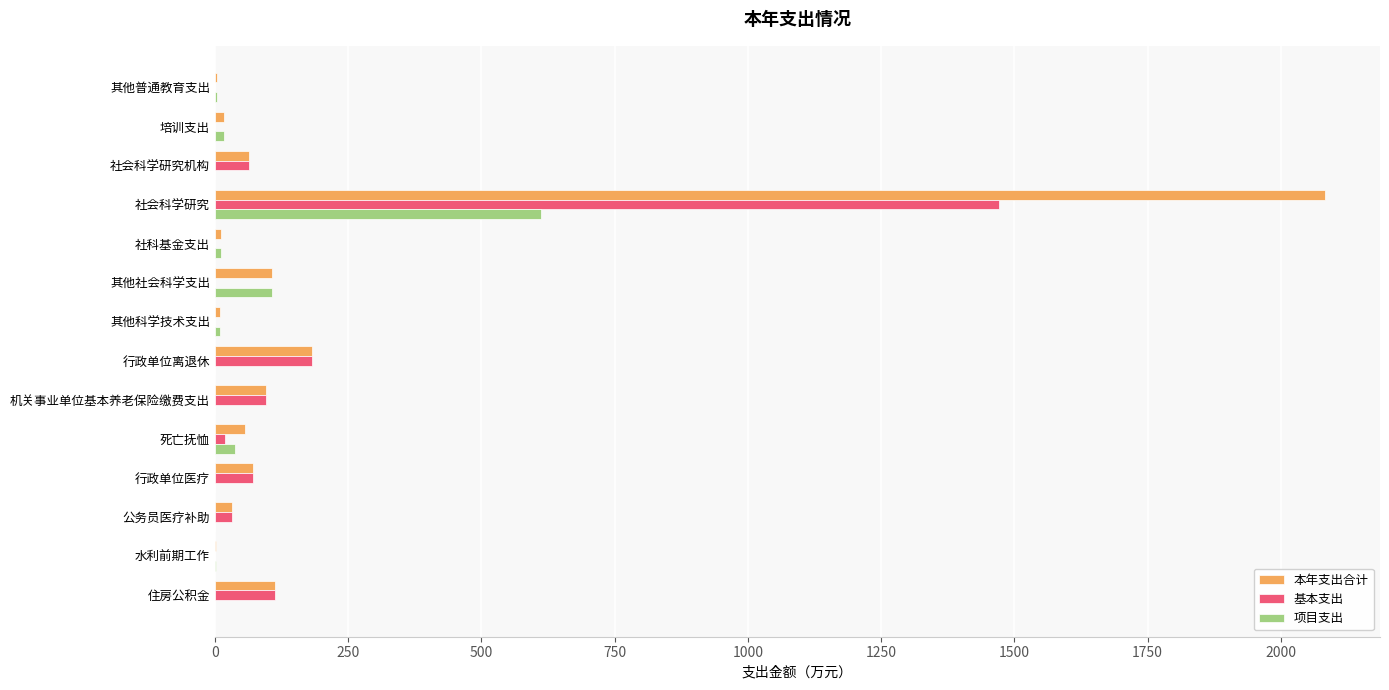

The 项目支出 series shows -356.7 at 行政单位离退休. True or false?

False